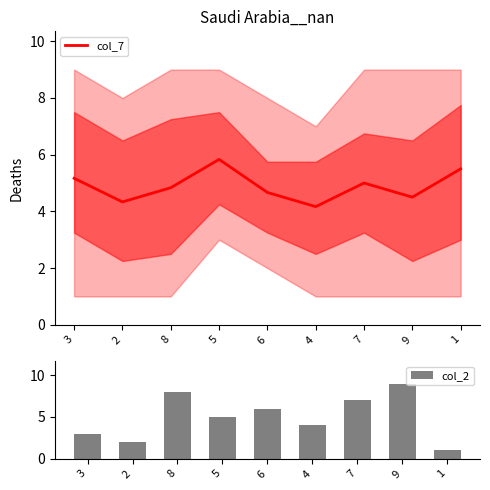

What is the label of the 8th bar from the left?

9